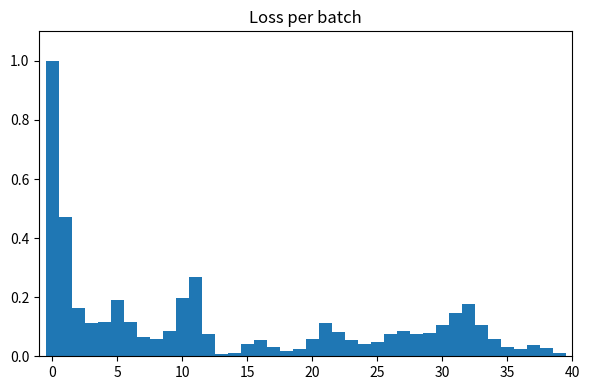

Read against the x-axis, roughly where is the centre of the tallest bar?

0.0